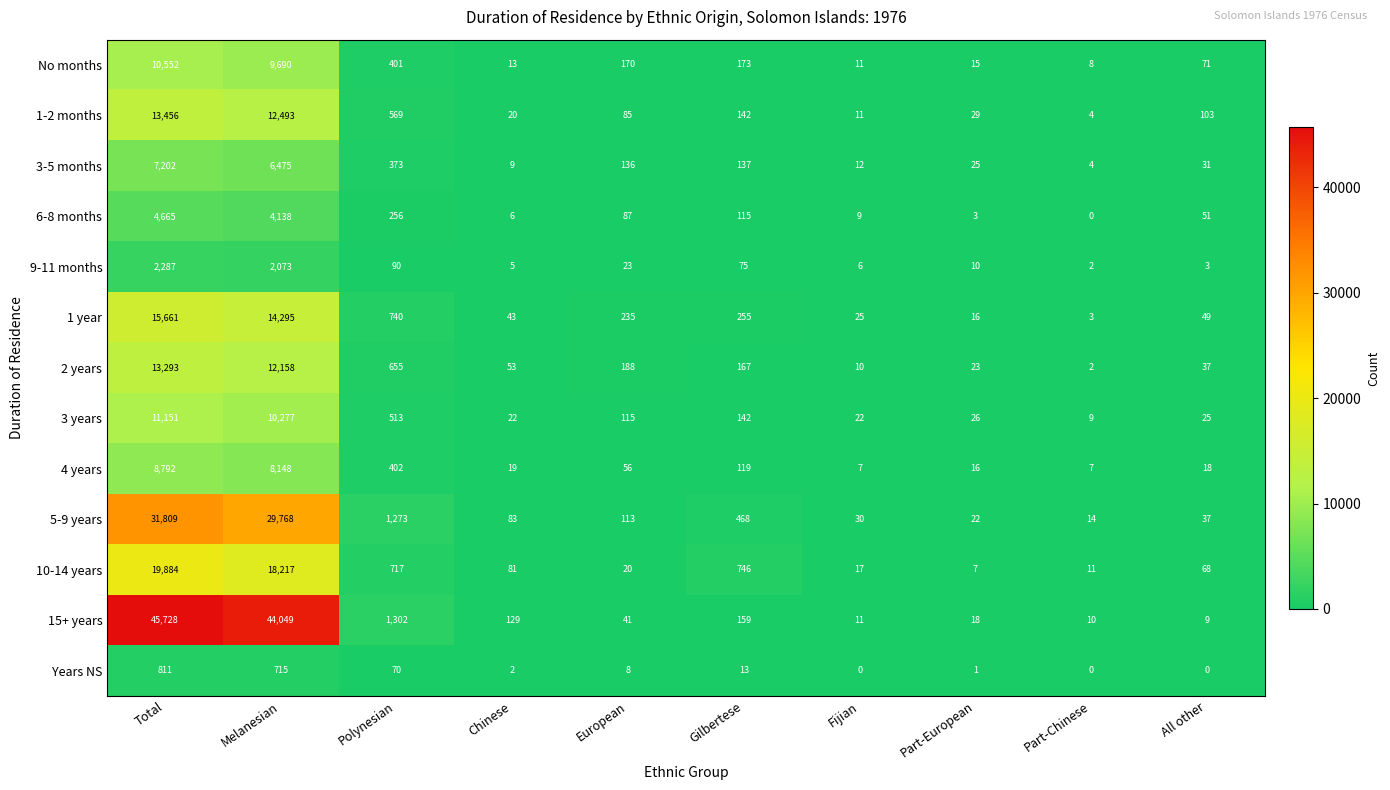

Which series changed the most between Chinese and Part-European?

15+ years